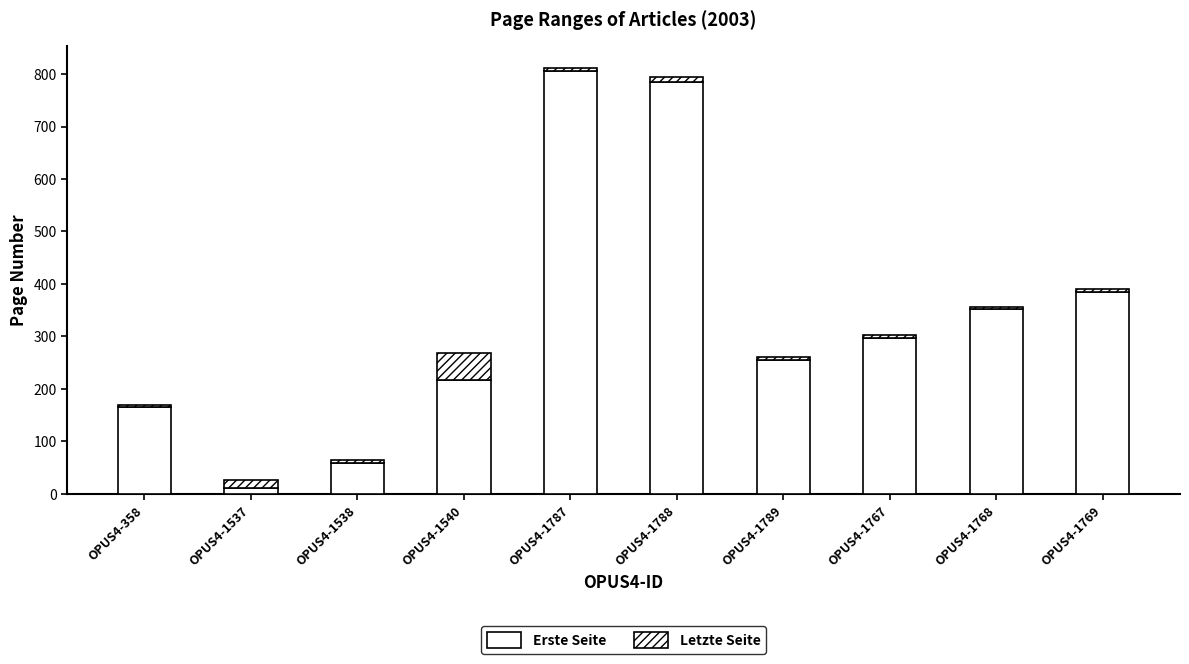

Which category has the lowest value in the Erste Seite series?

OPUS4-1537